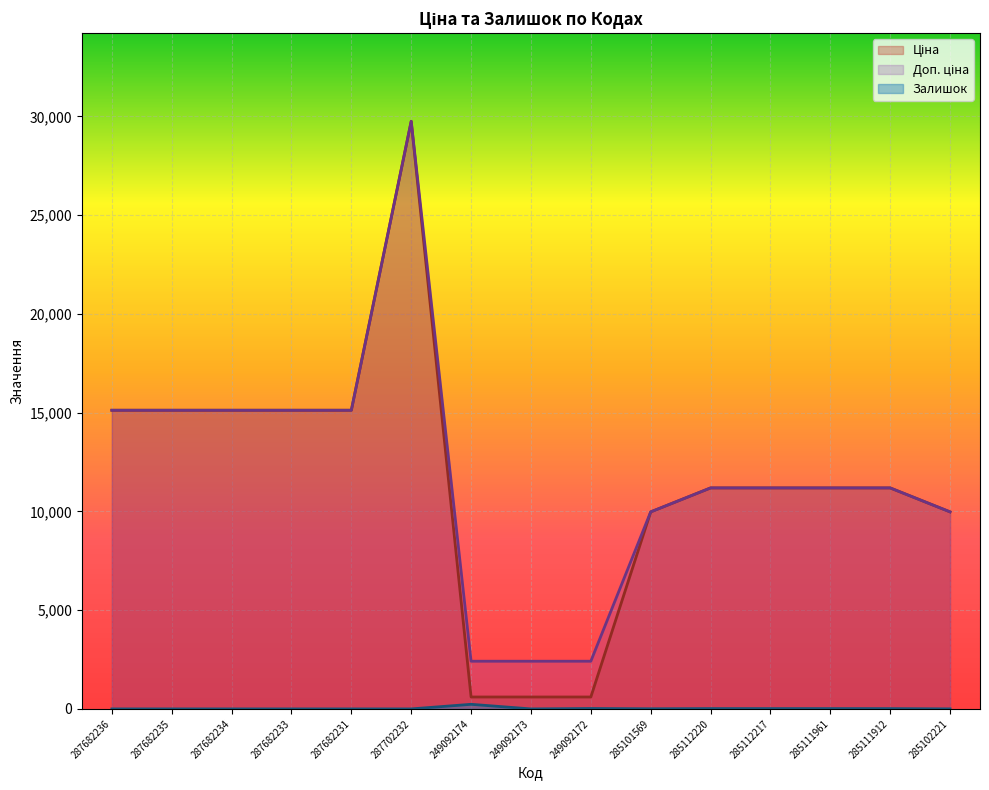

List the series in order of their peak value, lowest first.

Залишок, Ціна, Доп. ціна